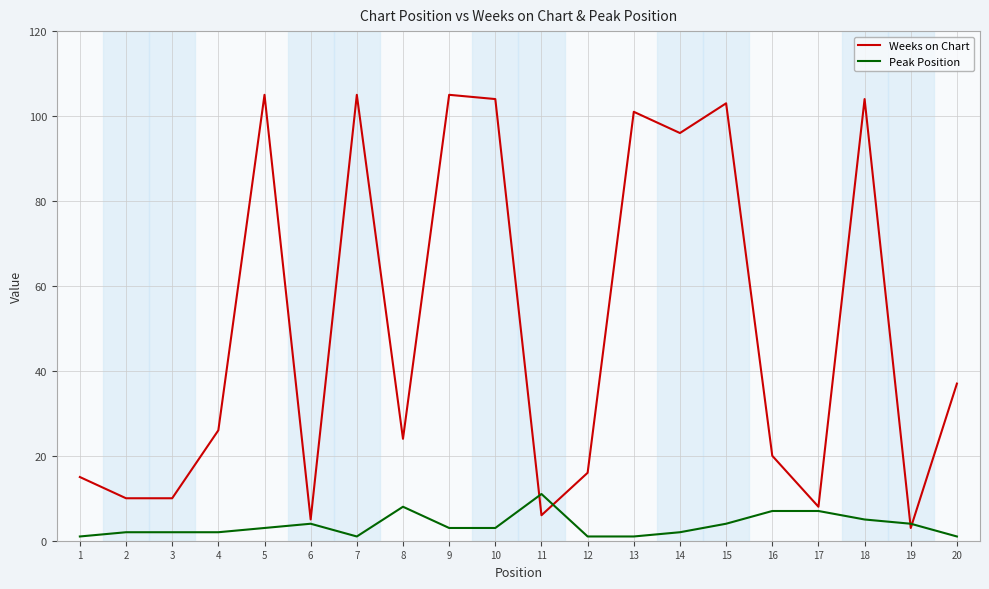

How many interior local peaks does the Weeks on Chart series have?

6